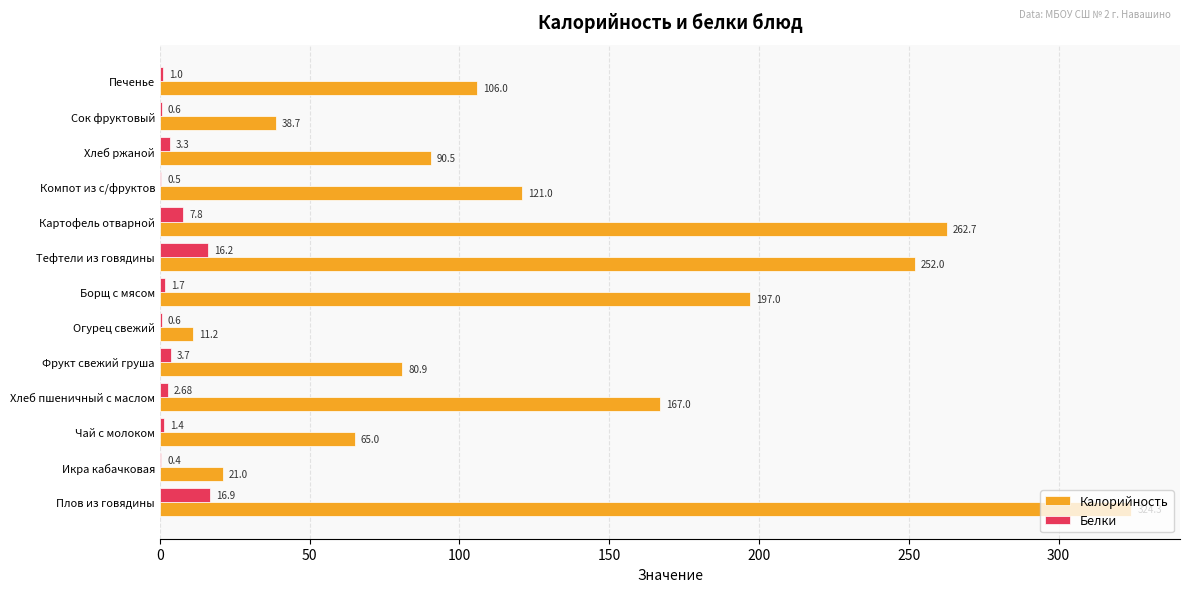

What is the total value across all series at Чай с молоком?

66.4